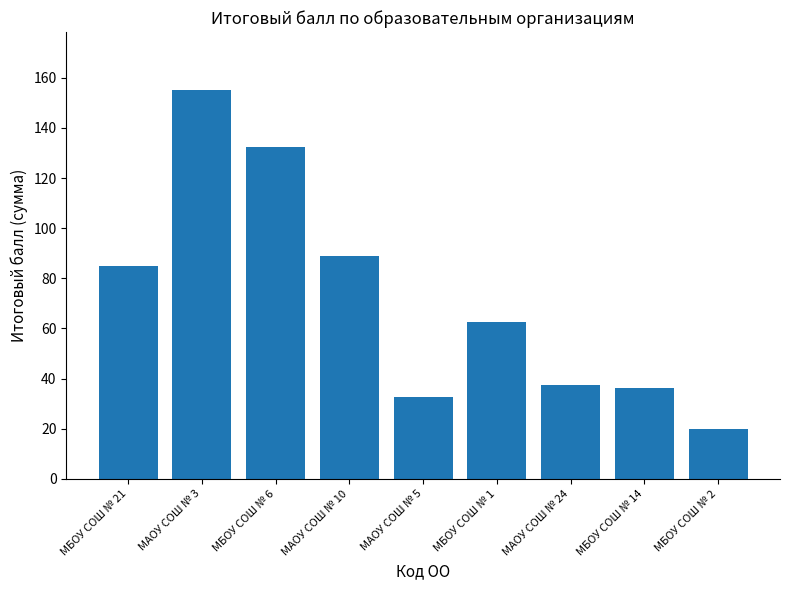

What is the smallest value displayed?

20.0